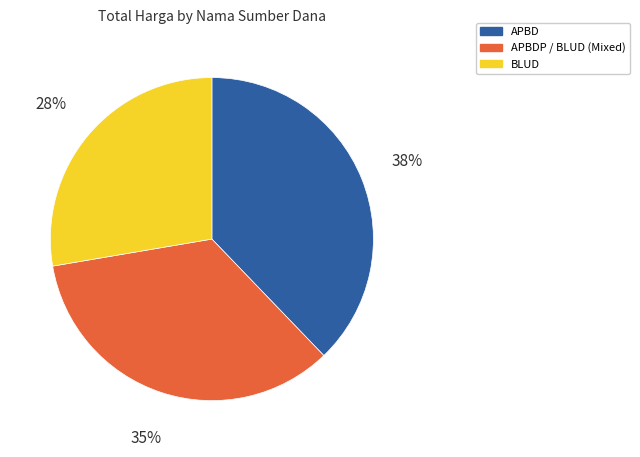

How many segments does this pie chart have?

3